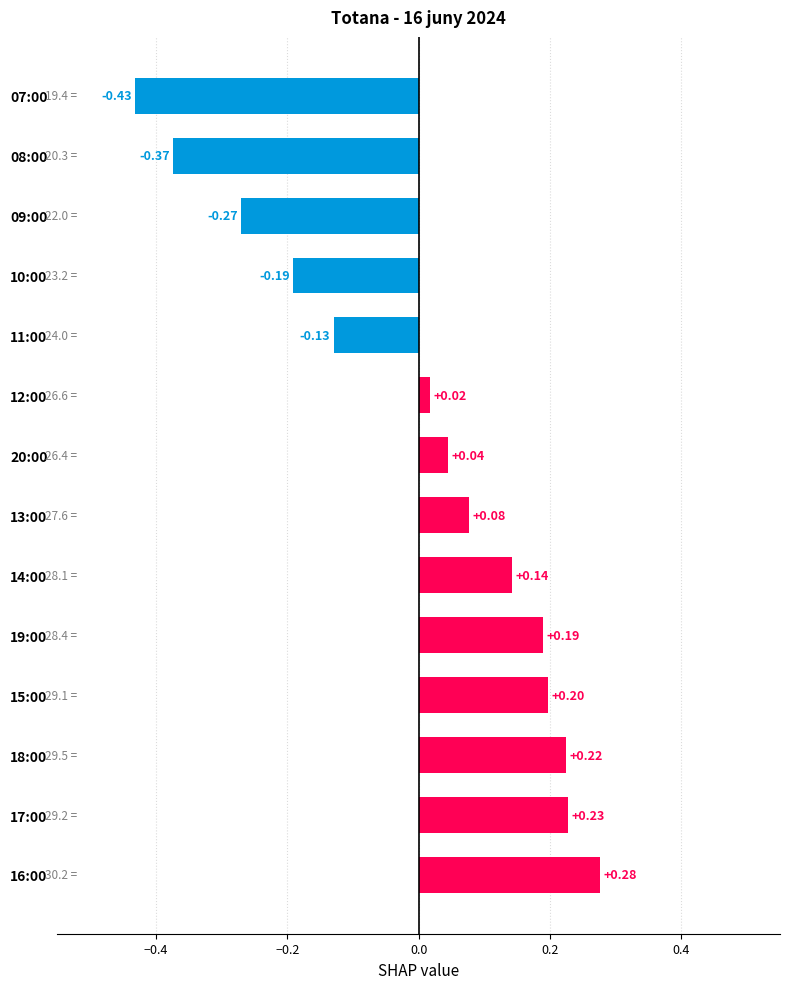

List the labels in order of value, largest first.

16:00, 17:00, 18:00, 15:00, 19:00, 14:00, 13:00, 20:00, 12:00, 11:00, 10:00, 09:00, 08:00, 07:00